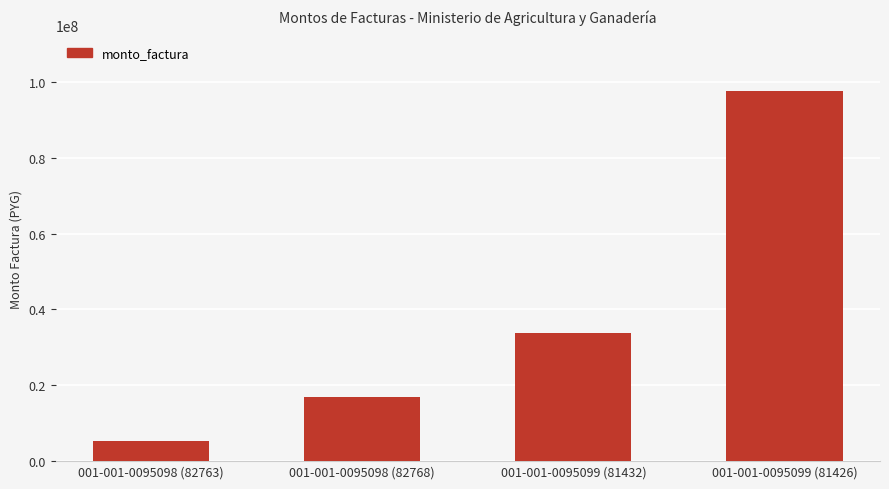

What is the smallest value displayed?

5415300